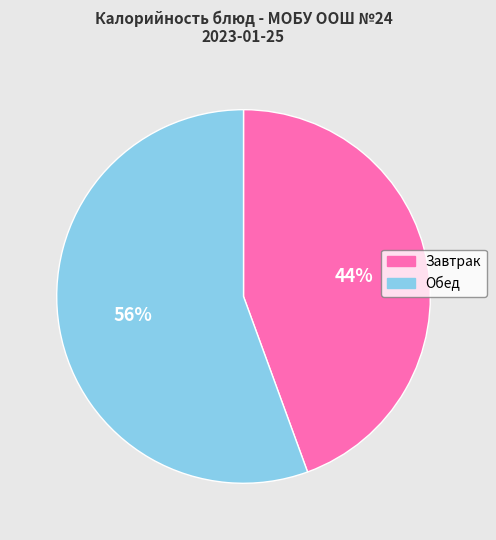

Is the sum of Завтрак and Обед greater than half?

Yes